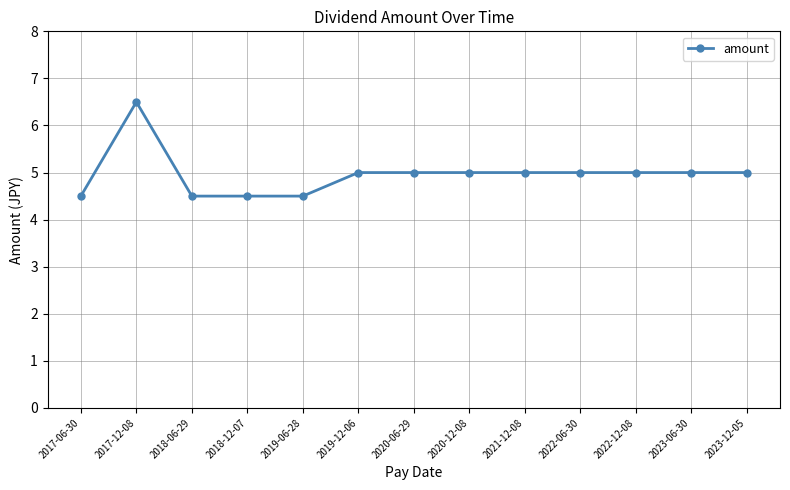

What is the greatest value displayed?

6.5